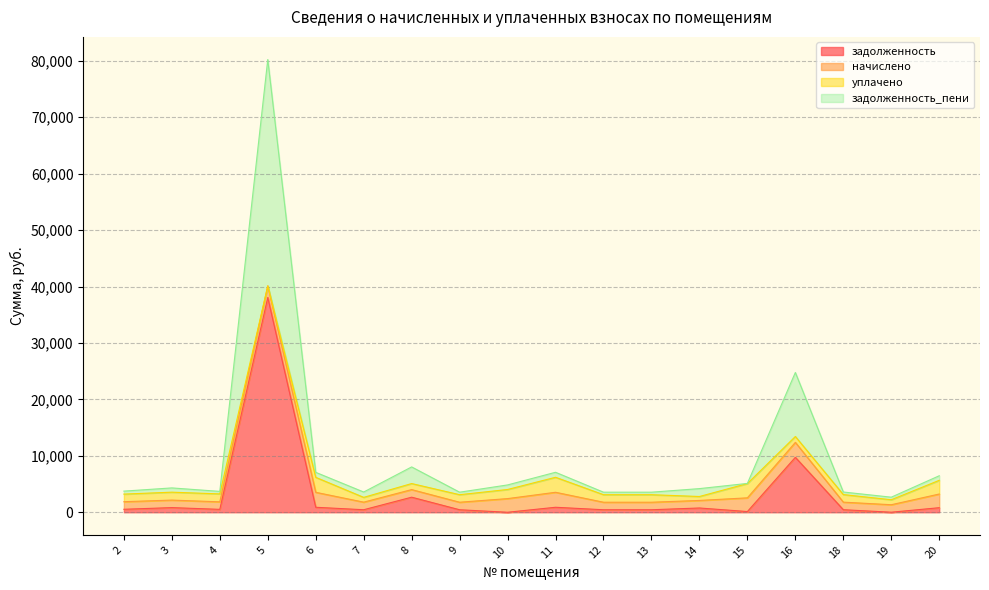

Is the value of задолженность at 10 greater than the value of задолженность_пени at 2?

No